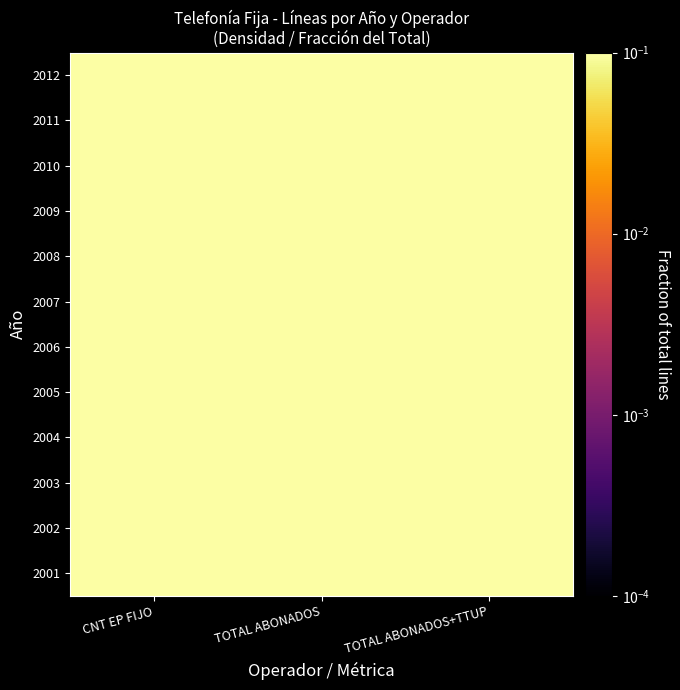

Reading left to right, list all the values displayed in this chart.

2001: CNT EP FIJO=0.5	TOTAL ABONADOS=0.6	TOTAL ABONADOS+TTUP=0.6
2002: CNT EP FIJO=0.6	TOTAL ABONADOS=0.6	TOTAL ABONADOS+TTUP=0.6
2003: CNT EP FIJO=0.6	TOTAL ABONADOS=0.7	TOTAL ABONADOS+TTUP=0.7
2004: CNT EP FIJO=0.6	TOTAL ABONADOS=0.7	TOTAL ABONADOS+TTUP=0.7
2005: CNT EP FIJO=0.7	TOTAL ABONADOS=0.7	TOTAL ABONADOS+TTUP=0.7
2006: CNT EP FIJO=0.7	TOTAL ABONADOS=0.8	TOTAL ABONADOS+TTUP=0.8
2007: CNT EP FIJO=0.7	TOTAL ABONADOS=0.8	TOTAL ABONADOS+TTUP=0.8
2008: CNT EP FIJO=0.7	TOTAL ABONADOS=0.8	TOTAL ABONADOS+TTUP=0.8
2009: CNT EP FIJO=0.8	TOTAL ABONADOS=0.9	TOTAL ABONADOS+TTUP=0.9
2010: CNT EP FIJO=0.8	TOTAL ABONADOS=0.9	TOTAL ABONADOS+TTUP=0.9
2011: CNT EP FIJO=0.8	TOTAL ABONADOS=1.0	TOTAL ABONADOS+TTUP=1.0
2012: CNT EP FIJO=0.9	TOTAL ABONADOS=1.0	TOTAL ABONADOS+TTUP=1.0